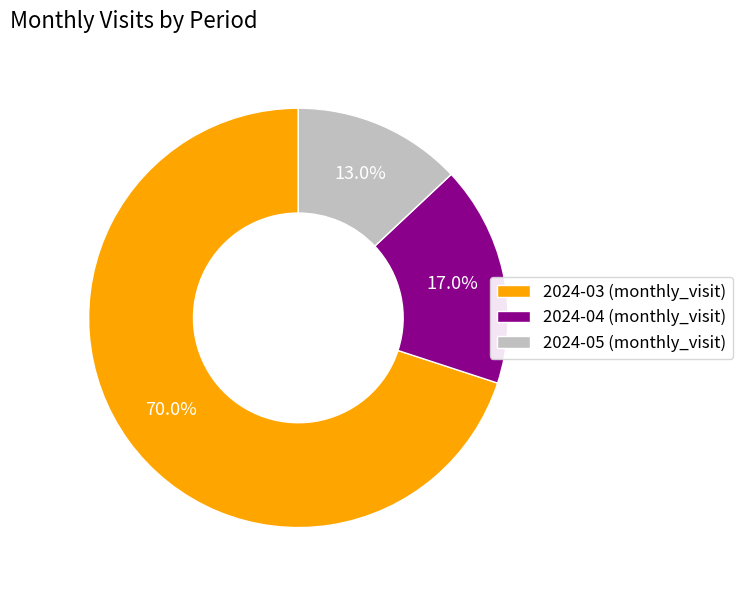

To the nearest percent, what portion does 2024-04 represent?

17%